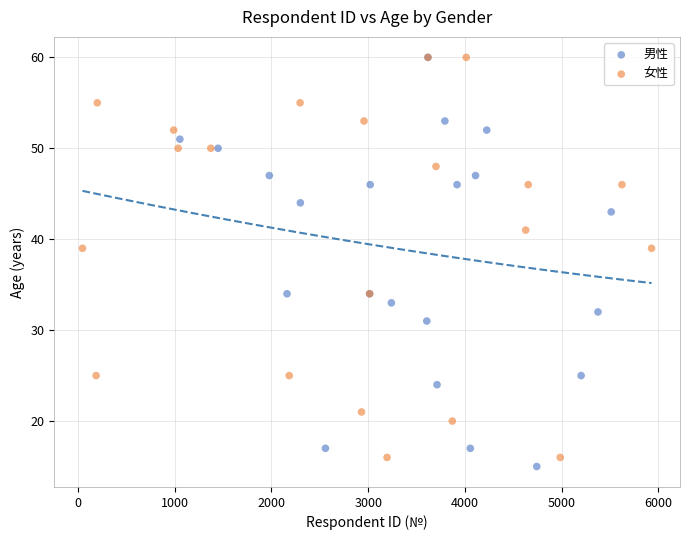

Which series has the widest spread of Y values?

男性